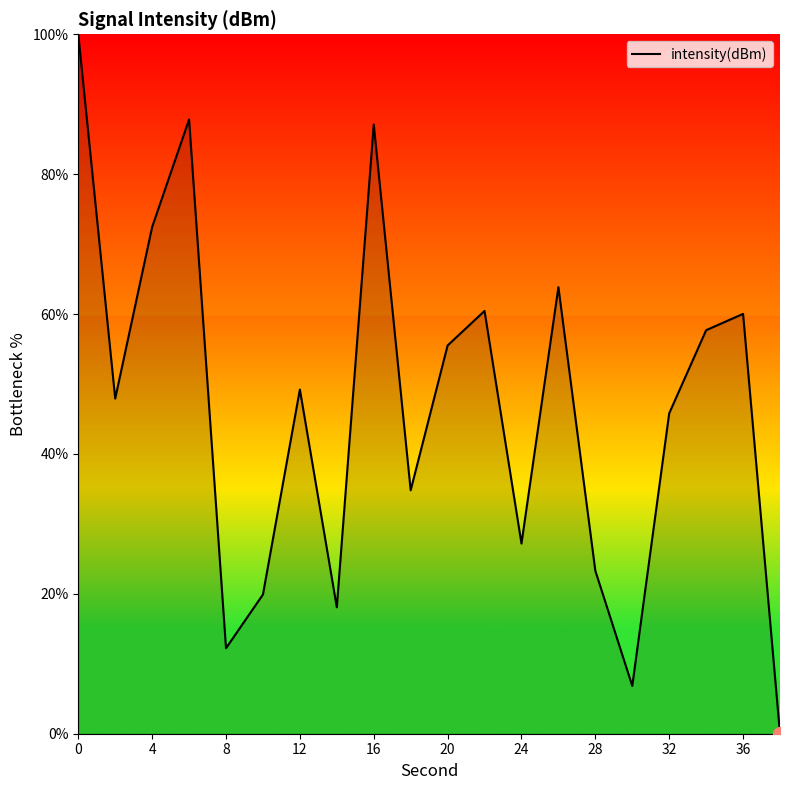

What is the greatest value displayed?

100.0